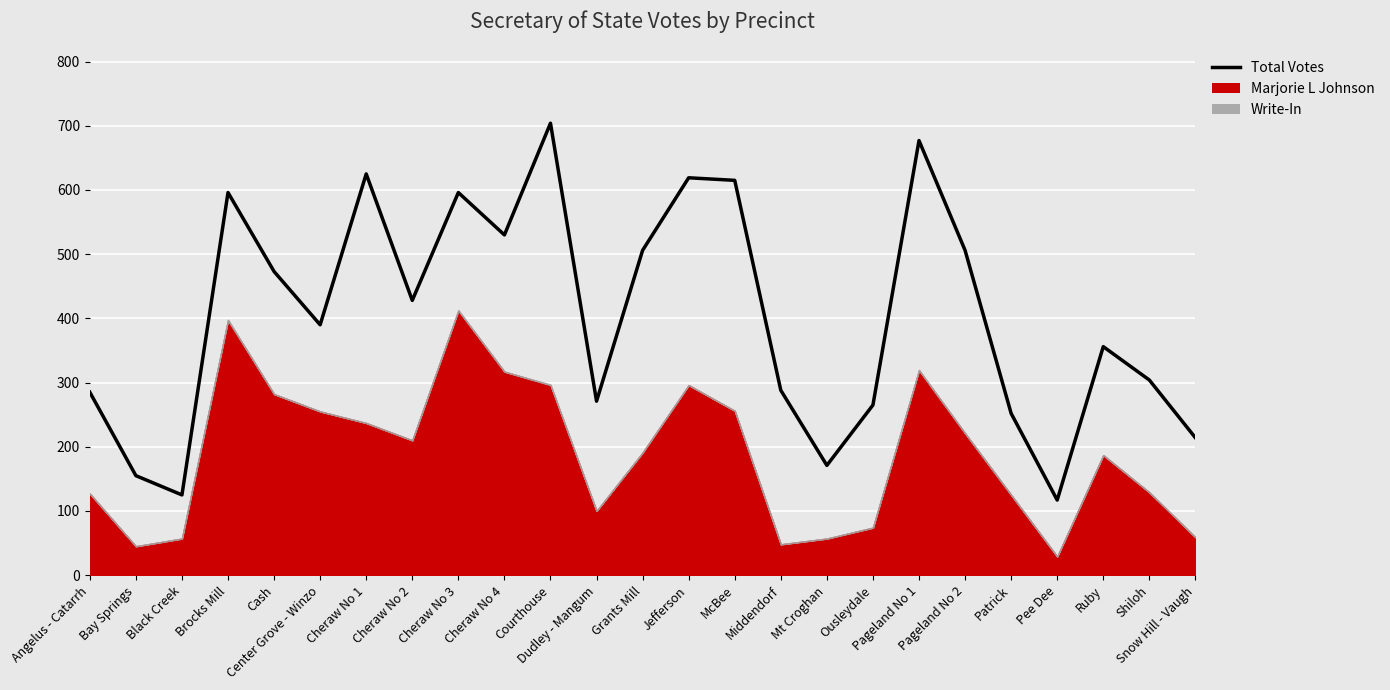

Reading left to right, extract all data points from this chart.

Angelus - Catarrh=285	Bay Springs=155	Black Creek=125	Brocks Mill=596	Cash=473	Center Grove - Winzo=390	Cheraw No 1=625	Cheraw No 2=428	Cheraw No 3=596	Cheraw No 4=530	Courthouse=704	Dudley - Mangum=271	Grants Mill=506	Jefferson=619	McBee=615	Middendorf=288	Mt Croghan=171	Ousleydale=265	Pageland No 1=677	Pageland No 2=506	Patrick=252	Pee Dee=117	Ruby=356	Shiloh=304	Snow Hill - Vaugh=214